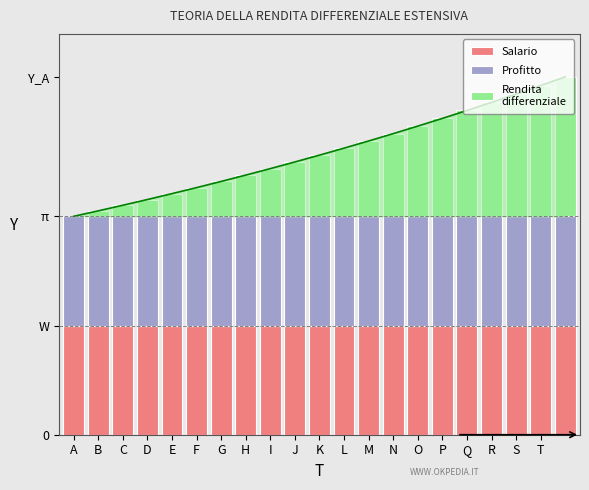

What are all the series names shown in the legend?

Salario, Profitto, Rendita
differenziale